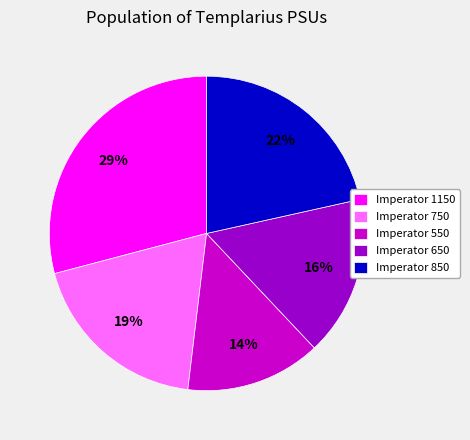

Is there any slice that represents more than half of the pie?

No